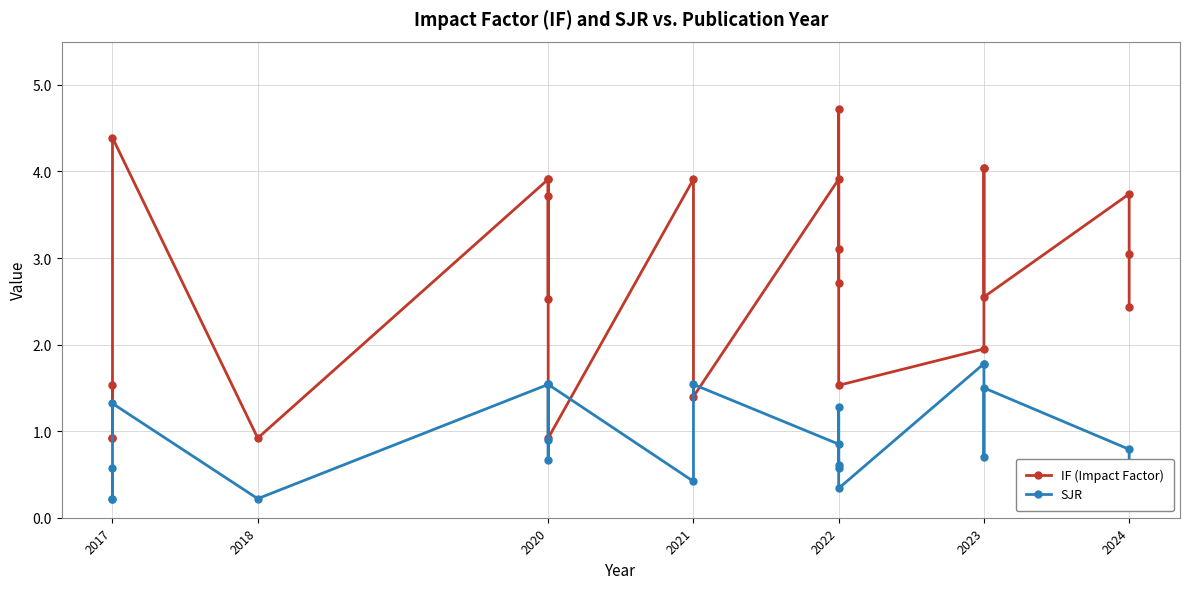

At which category does the chart reach its minimum across all series?

2017